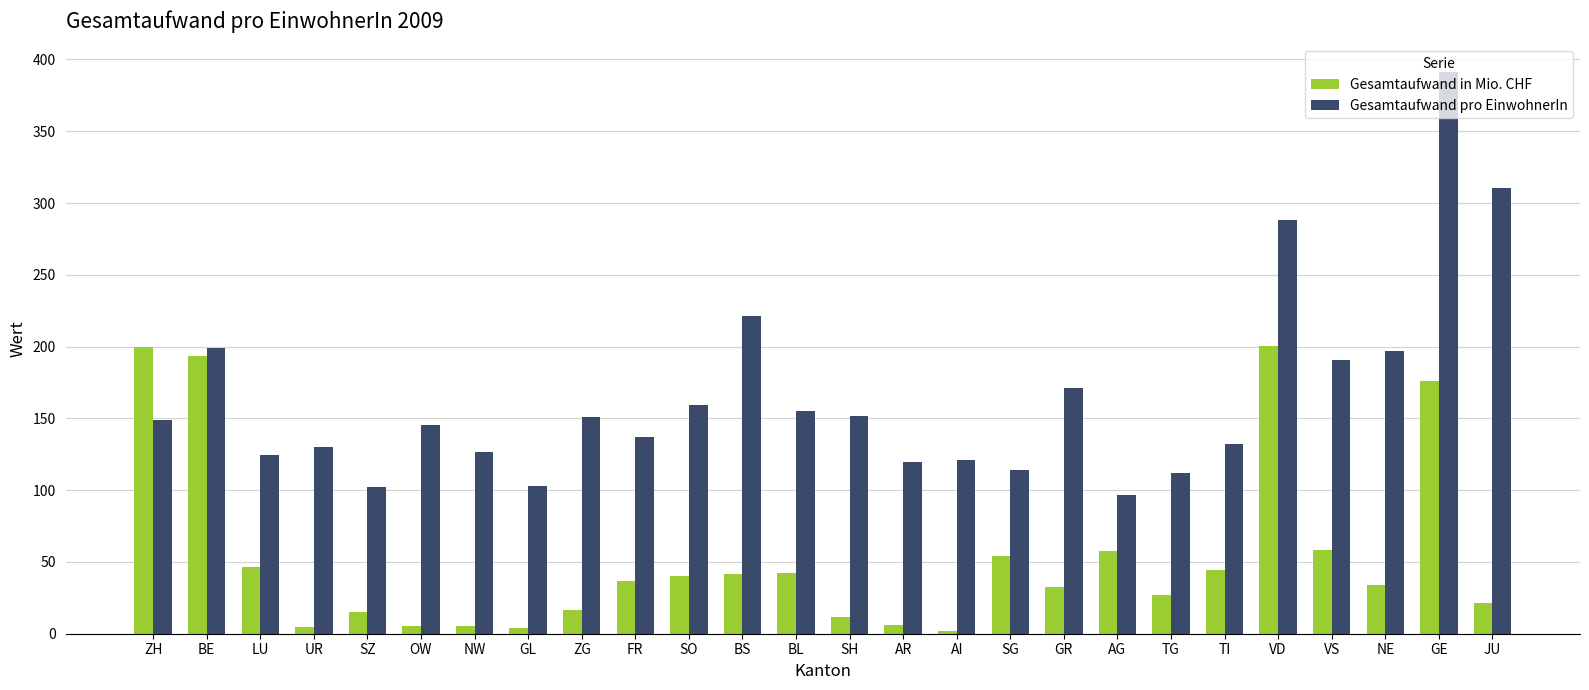

Where does the Gesamtaufwand in Mio. CHF series first go above 37?

ZH